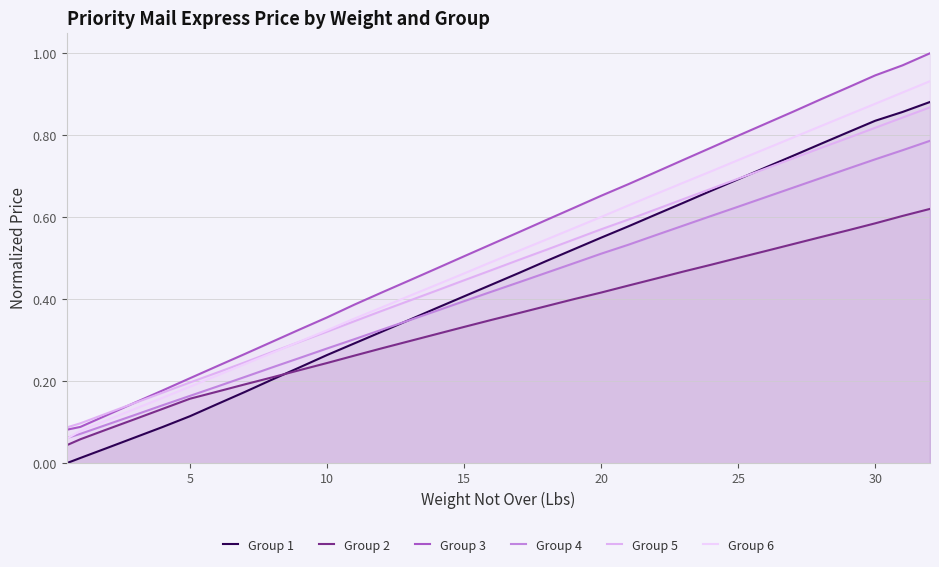

True or false: Group 6 and Group 1 cross at least once.

False